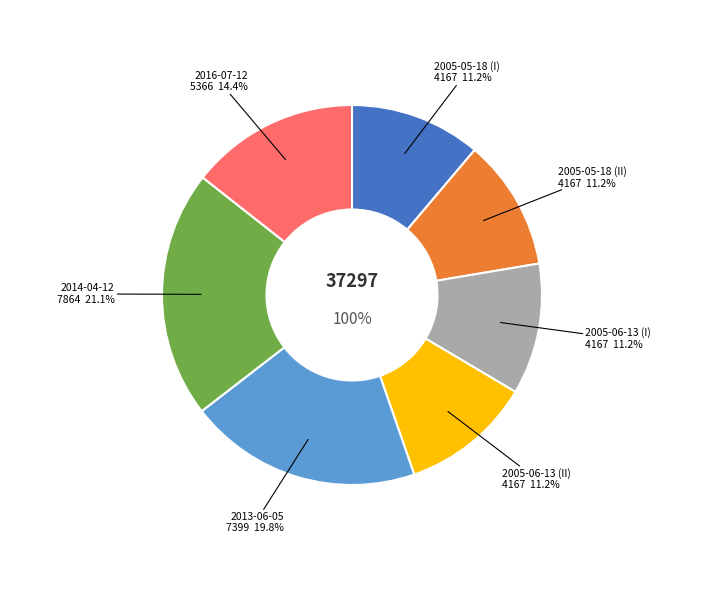

Combined, do 2005-05-18 (I) and 2013-06-05 account for over 50%?

No